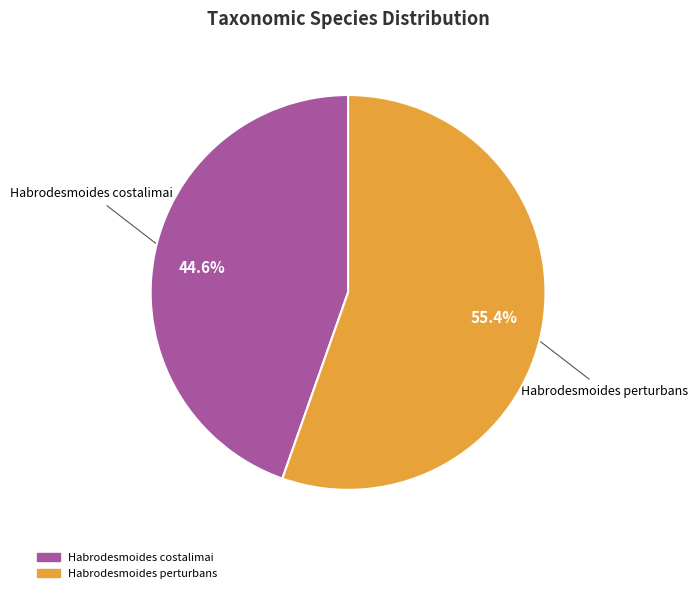

What is the majority slice?

Habrodesmoides perturbans